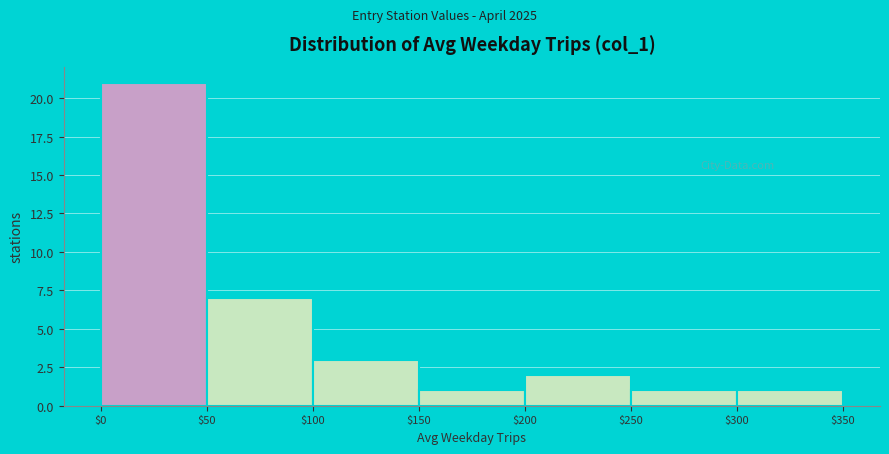

Reading left to right, transcribe this chart: for each bar, give the range it covers on the x-axis and its height. The values are not printed on the chart, so give them approximately, as read against the axis.

$0 to $50: 21
$50 to $100: 7
$100 to $150: 3
$150 to $200: 1
$200 to $250: 2
$250 to $300: 1
$300 to $350: 1